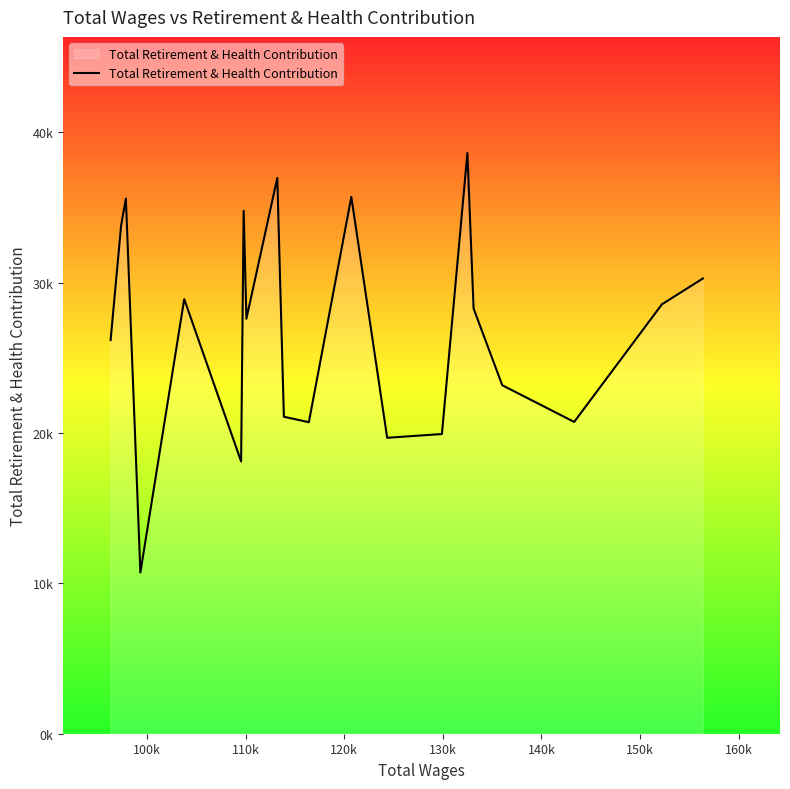

Does the chart have visible grid lines?

No